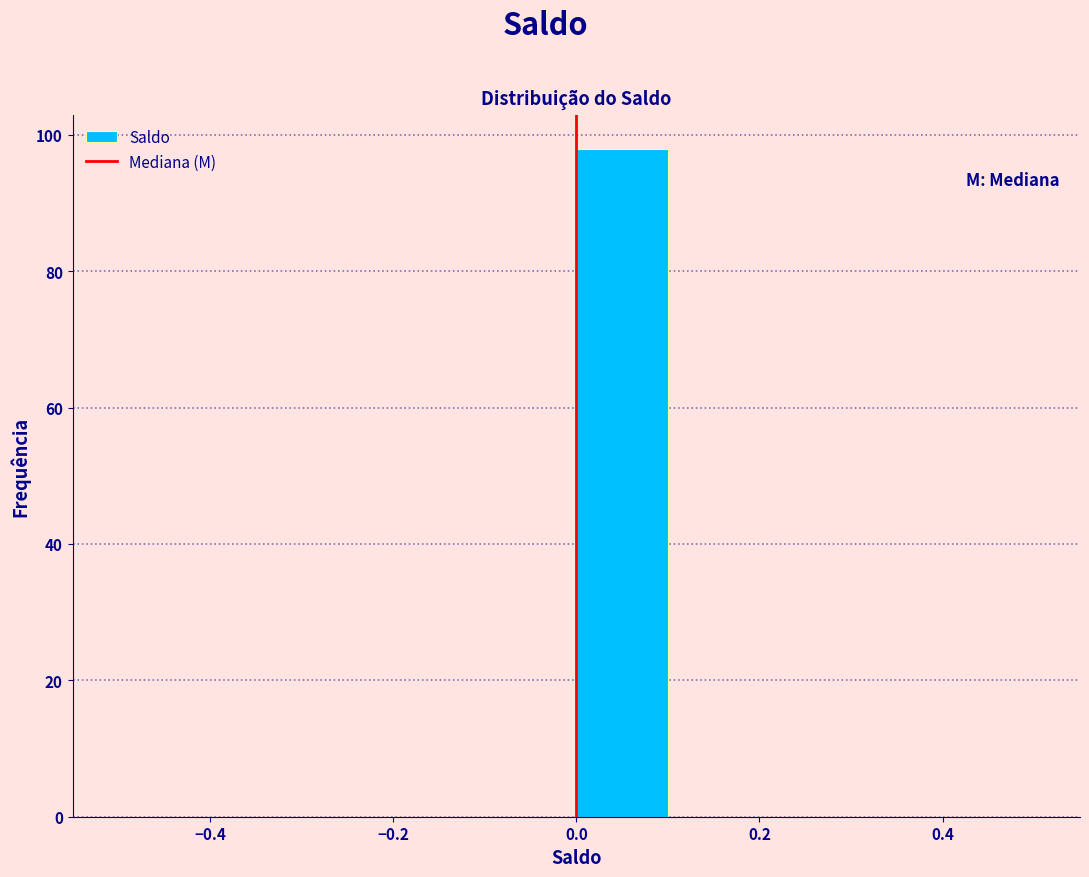

Reading left to right, transcribe this chart: for each bar, give the range it covers on the x-axis and its height. The values are not printed on the chart, so give them approximately, as read against the axis.

-0.5 to -0.4: 0
-0.4 to -0.3: 0
-0.3 to -0.2: 0
-0.2 to -0.1: 0
-0.1 to 0.0: 0
0.0 to 0.1: 98
0.1 to 0.2: 0
0.2 to 0.3: 0
0.3 to 0.4: 0
0.4 to 0.5: 0